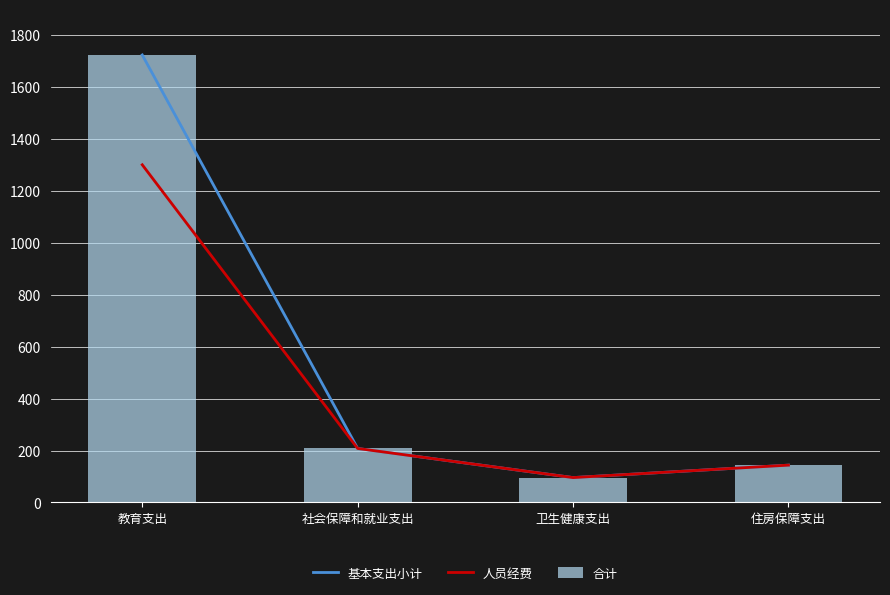

How many data points does each series have?

4